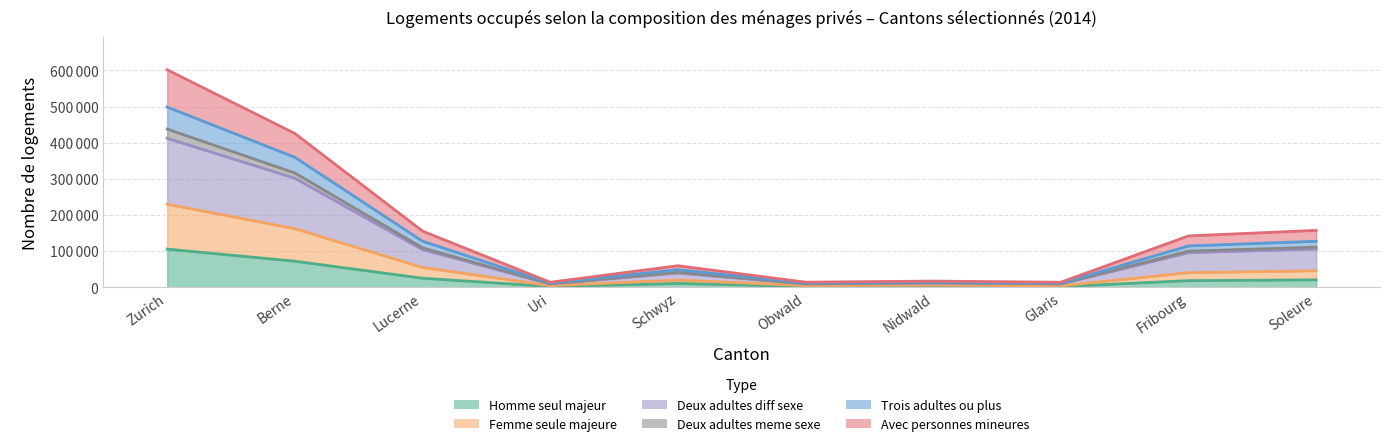

Is it true that Homme seul majeur equals 1000 at Glaris?

False